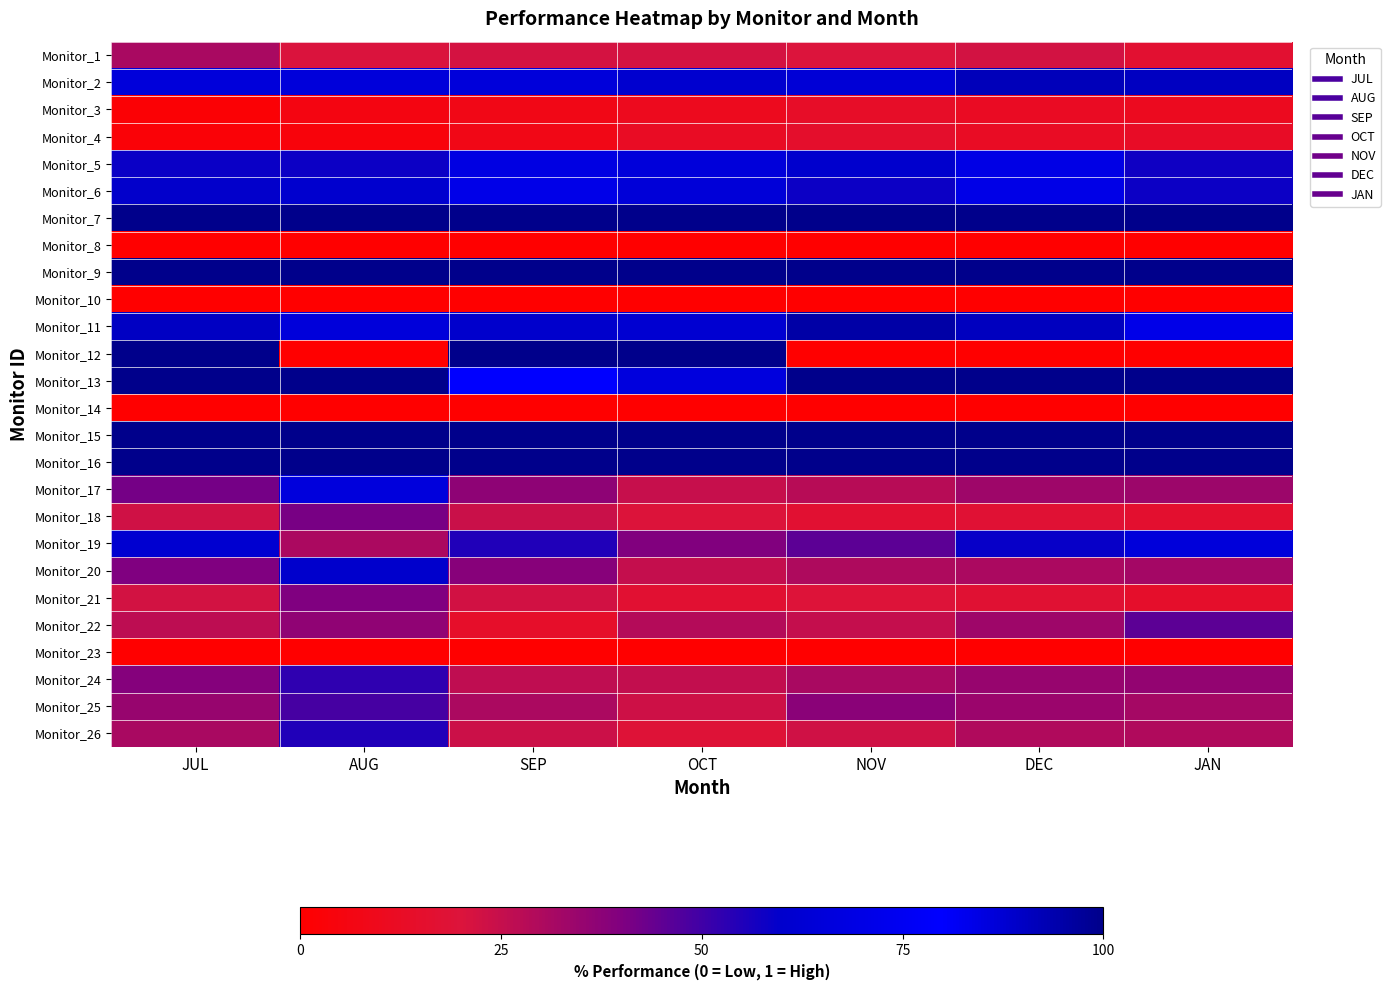

Which has a higher value, DEC or JAN?

DEC